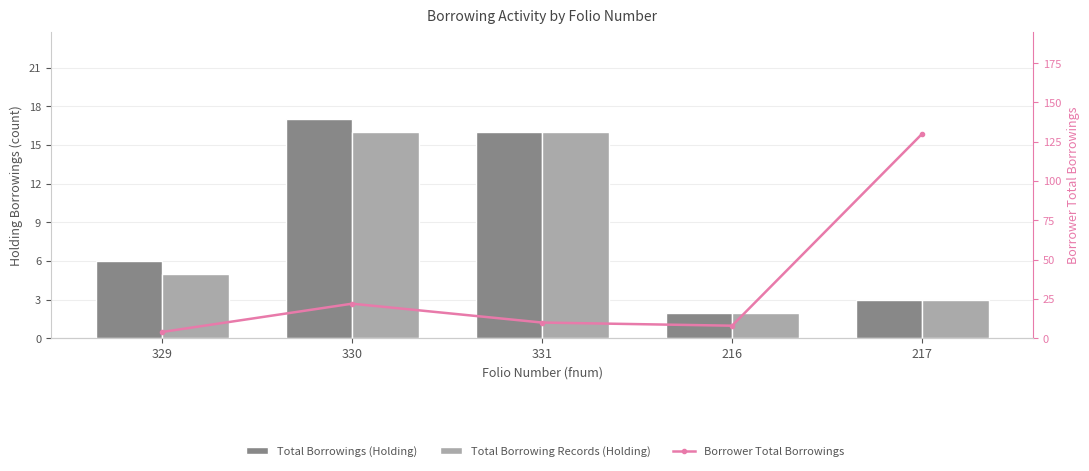

What is the average value of the Total Borrowings (Holding) series?

9